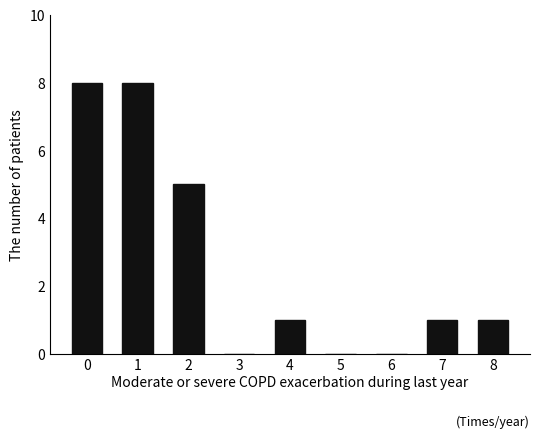

Reading left to right, extract all data points from this chart.

8	8	5	0	1	0	0	1	1